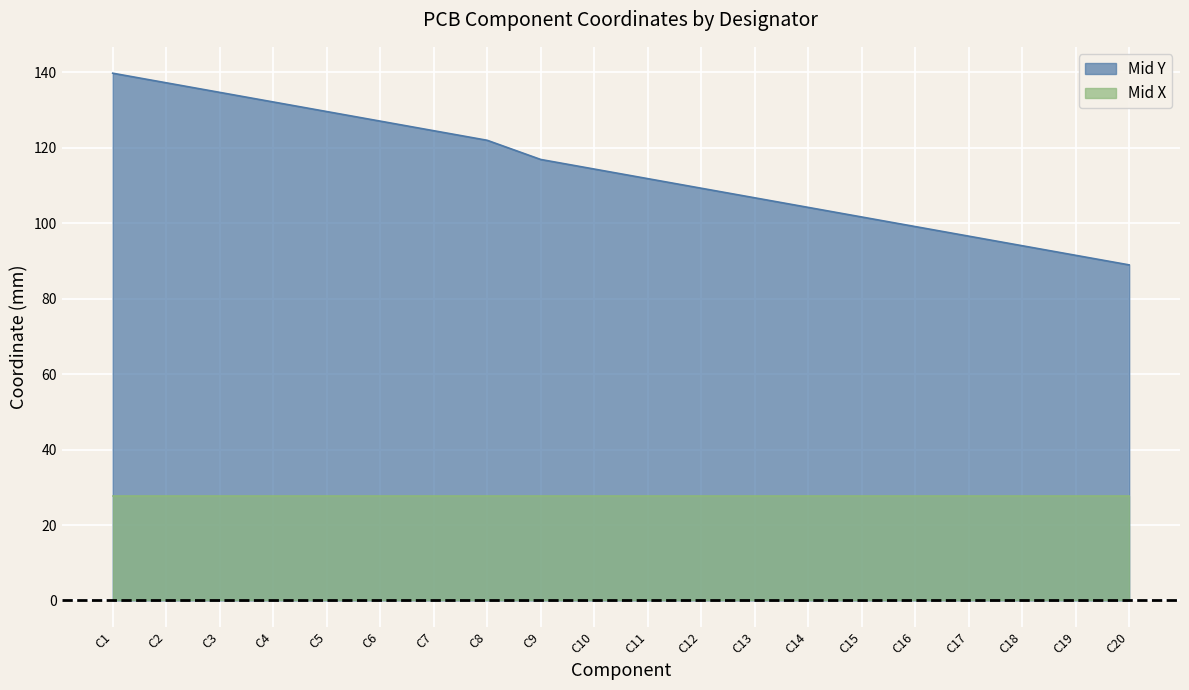

Approximately how many times larger is the value at C15 compared to C3?

0.8